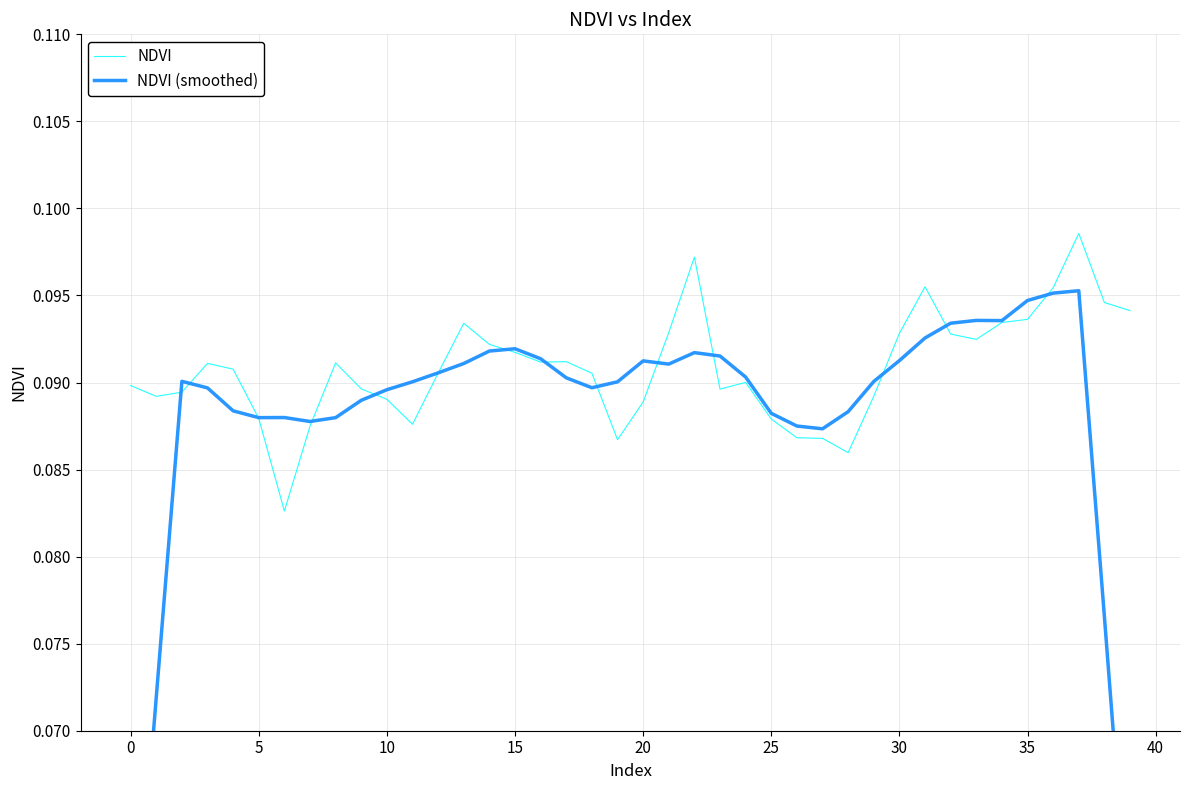

The NDVI series shows 0.0 at 30. True or false?

False